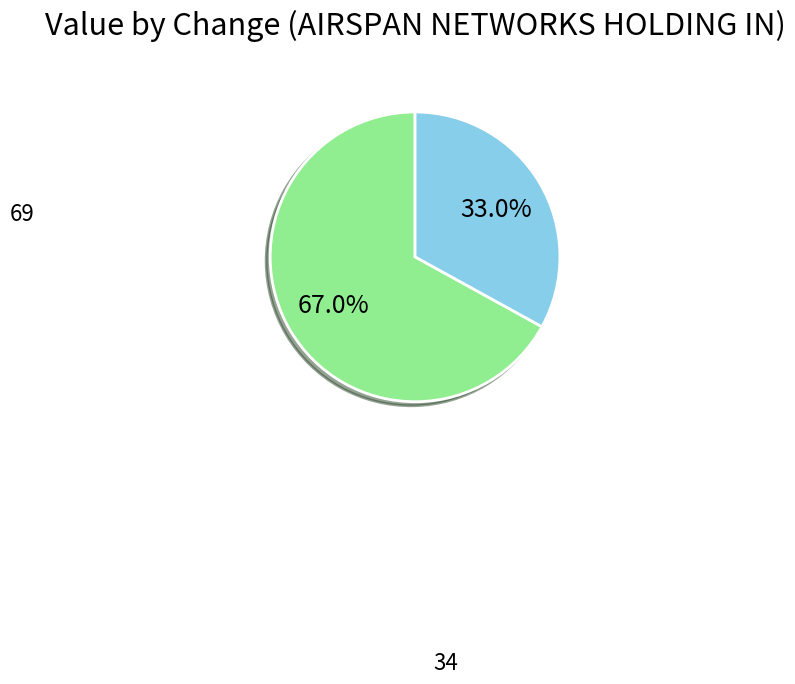

How many slices are in this pie chart?

2